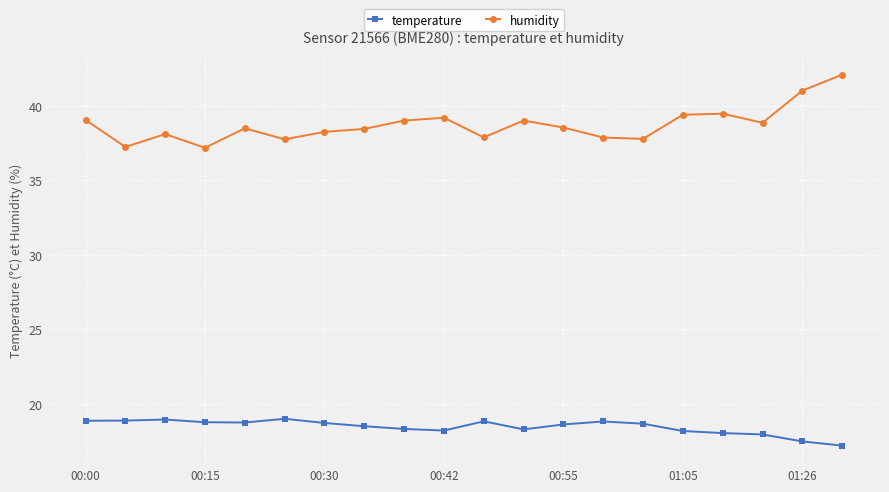

True or false: humidity has more than 1 points higher than both neighbors.

True